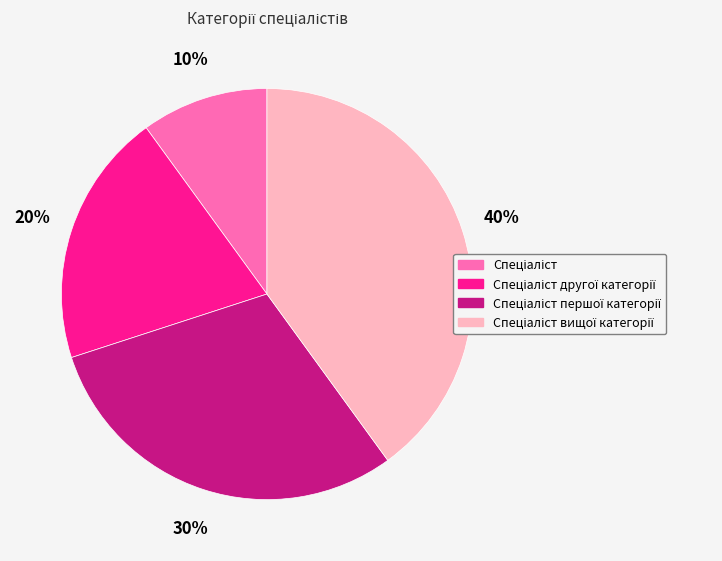

Does any single category account for the majority?

No